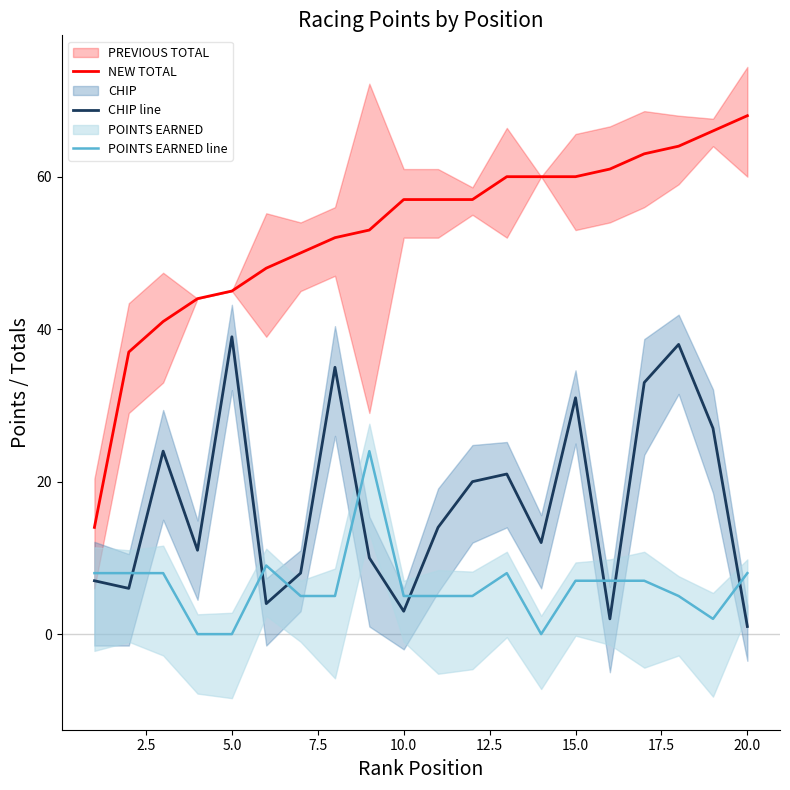

What is the maximum value for NEW TOTAL?

68